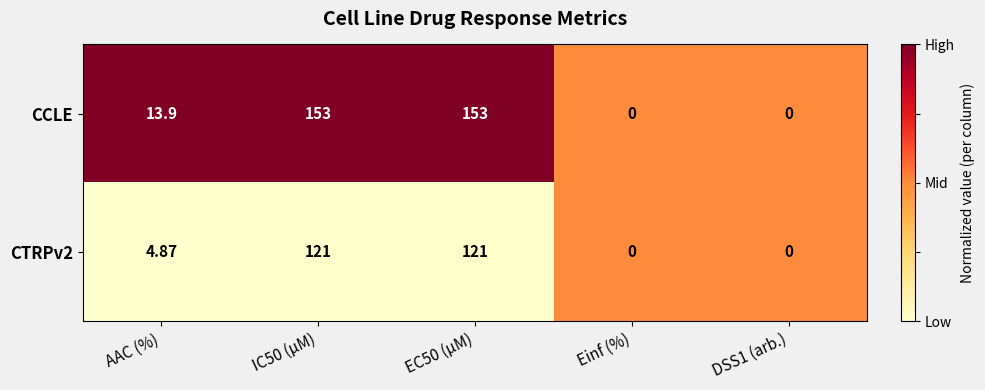

Where is CCLE nearest to the value 76?

AAC (%)